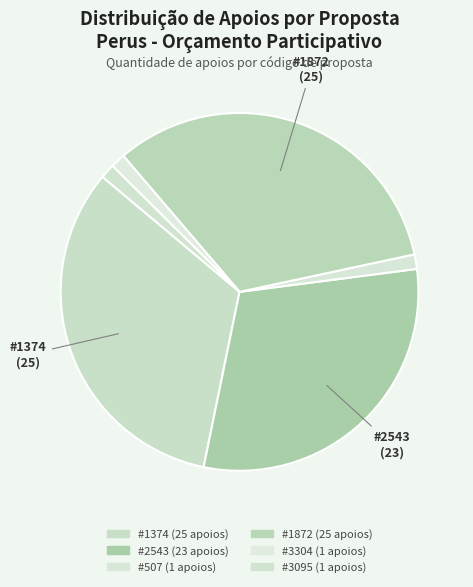

How many slices are in this pie chart?

6